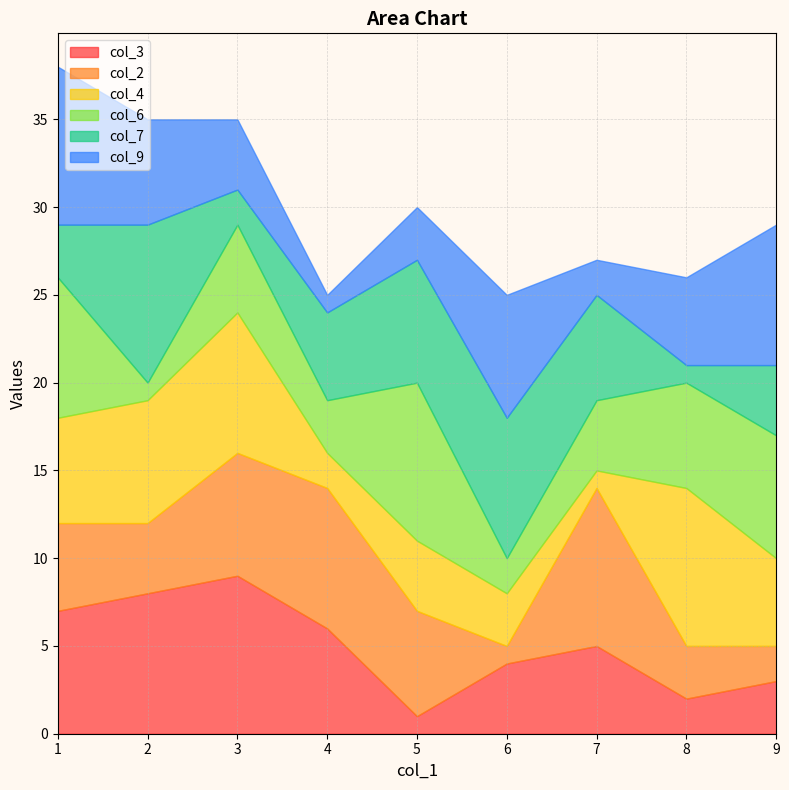

In col_2, how many points are lower than both neighbors (excluding endpoints)?

2